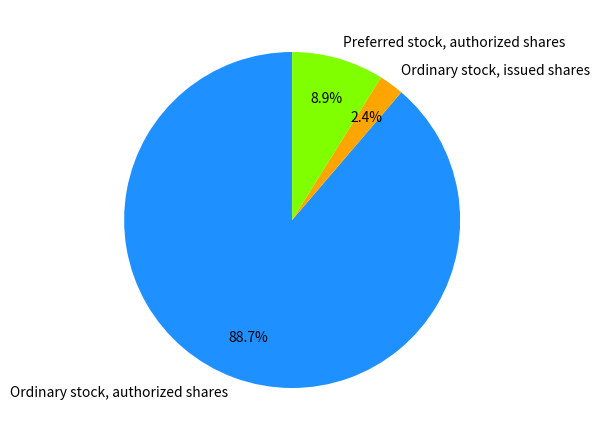

What is the total percentage of Preferred stock, authorized shares and Ordinary stock, authorized shares?

97.6%